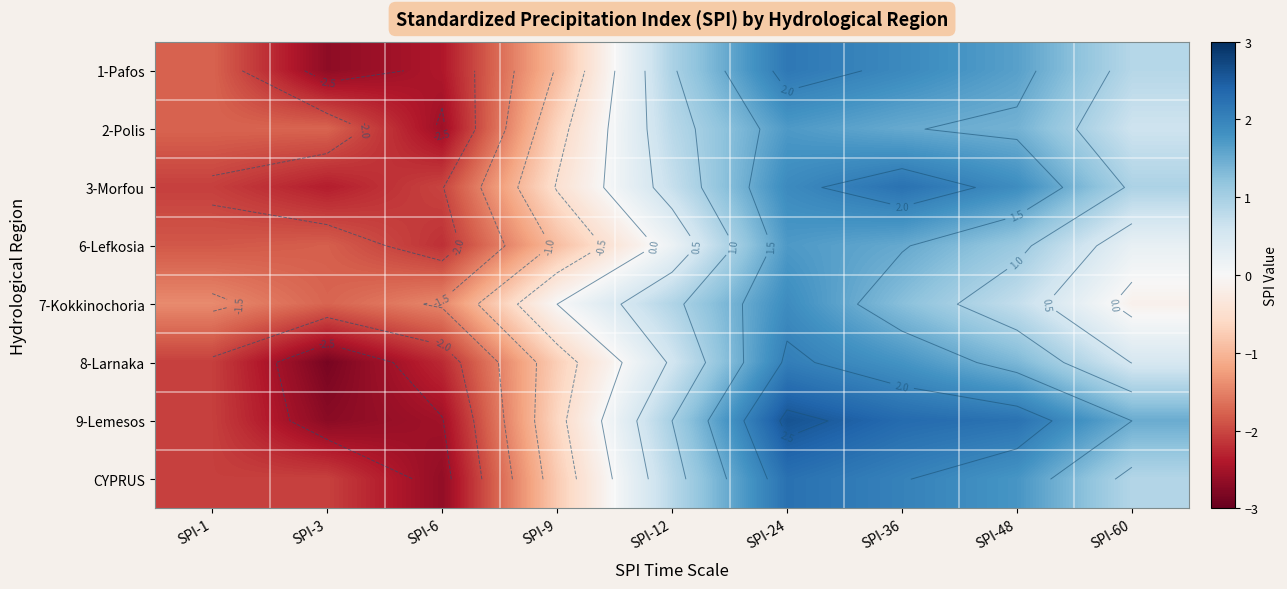

Which series changed the most between SPI-1 and SPI-3?

1-Pafos